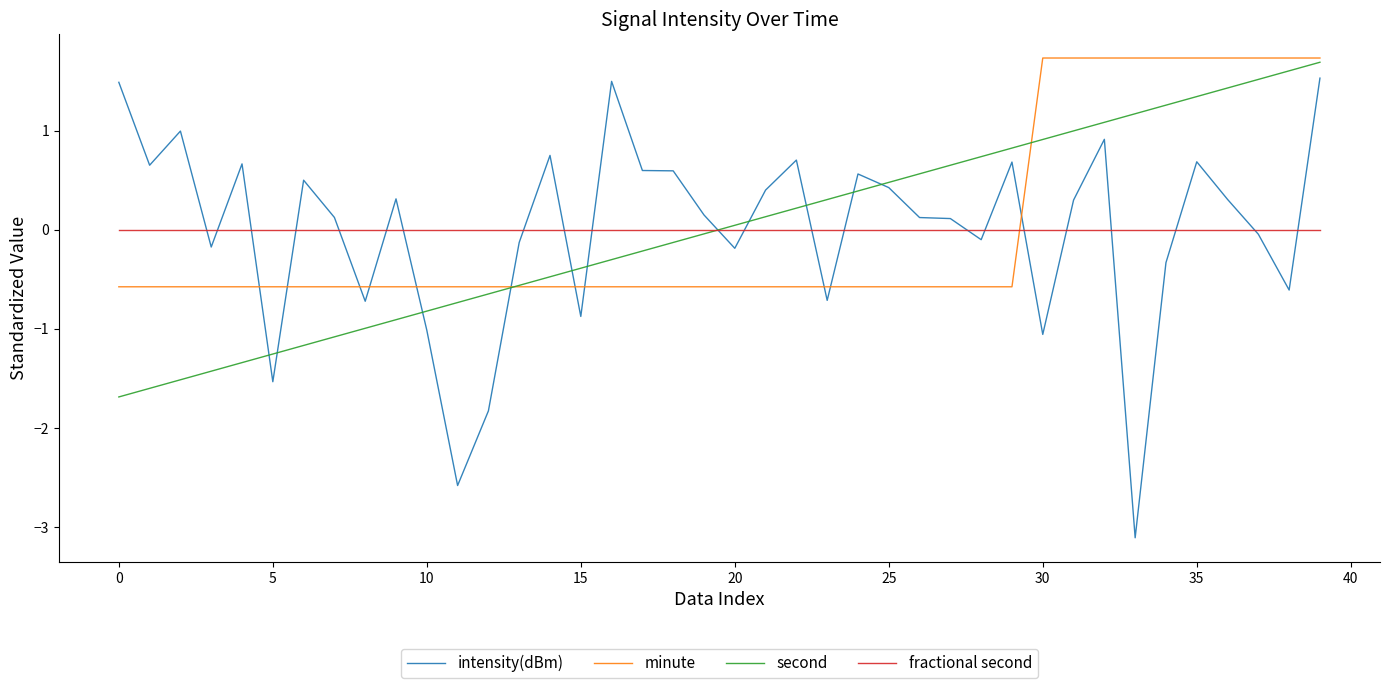

Which series has the widest spread of values?

intensity(dBm)